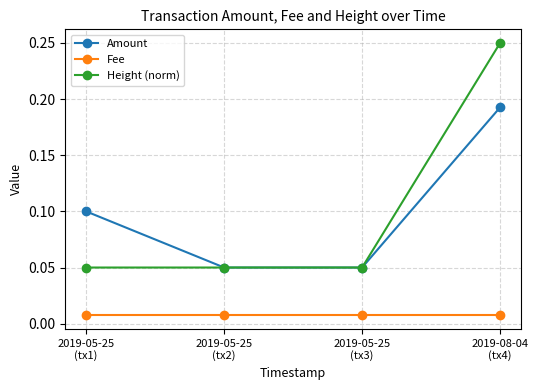

True or false: Fee and Height (norm) cross at least once.

False